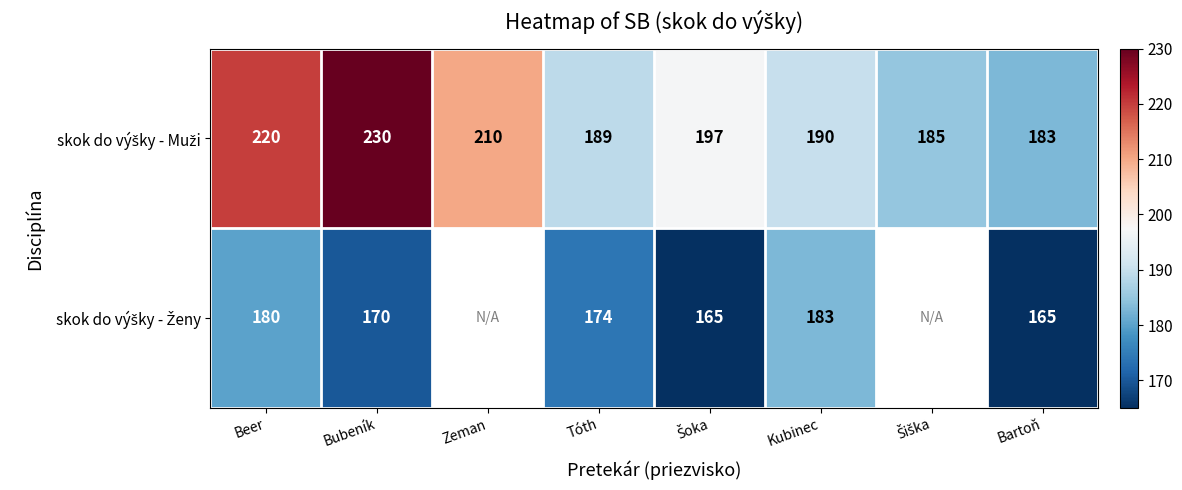

What is the total value across all series at Tóth?

363